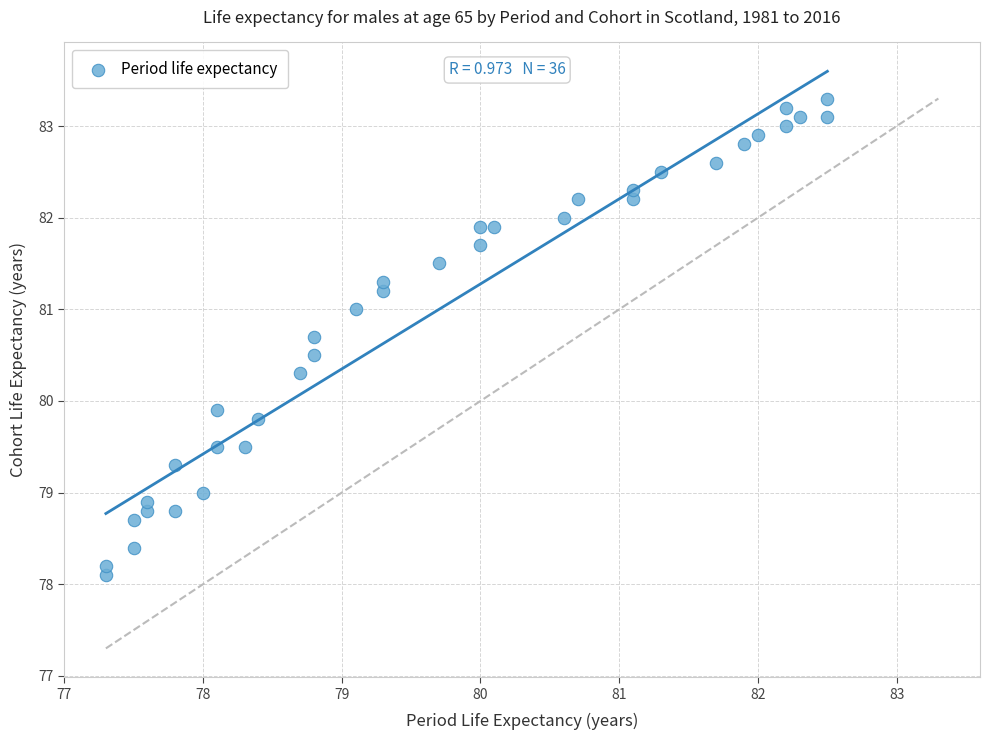

What is the range of X values (max minus min)?

5.2